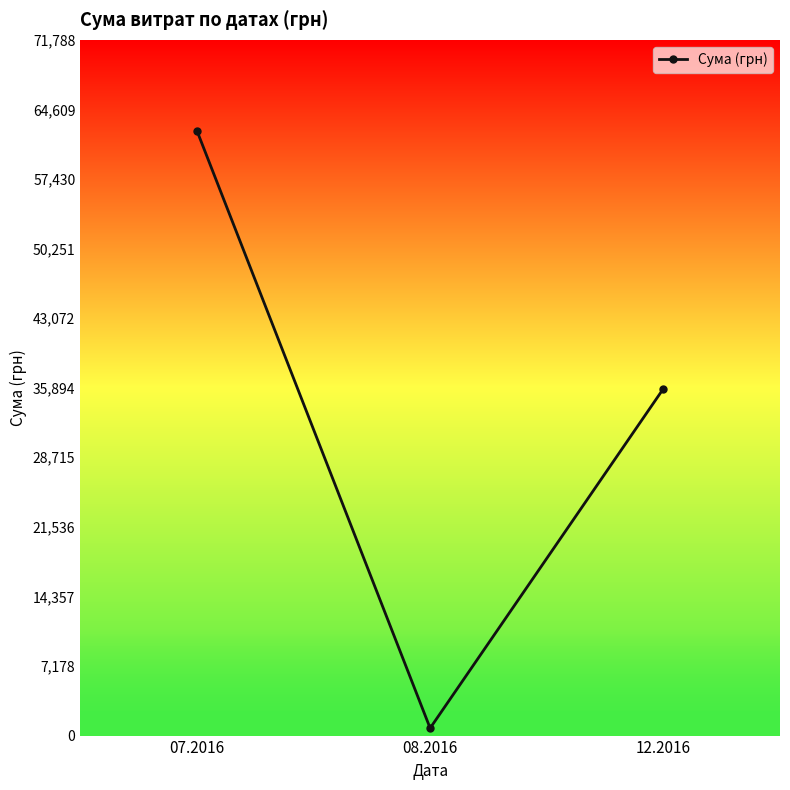

Reading right to left, extract all data points from this chart.

12.2016=35792.0	08.2016=766.5	07.2016=62424.5